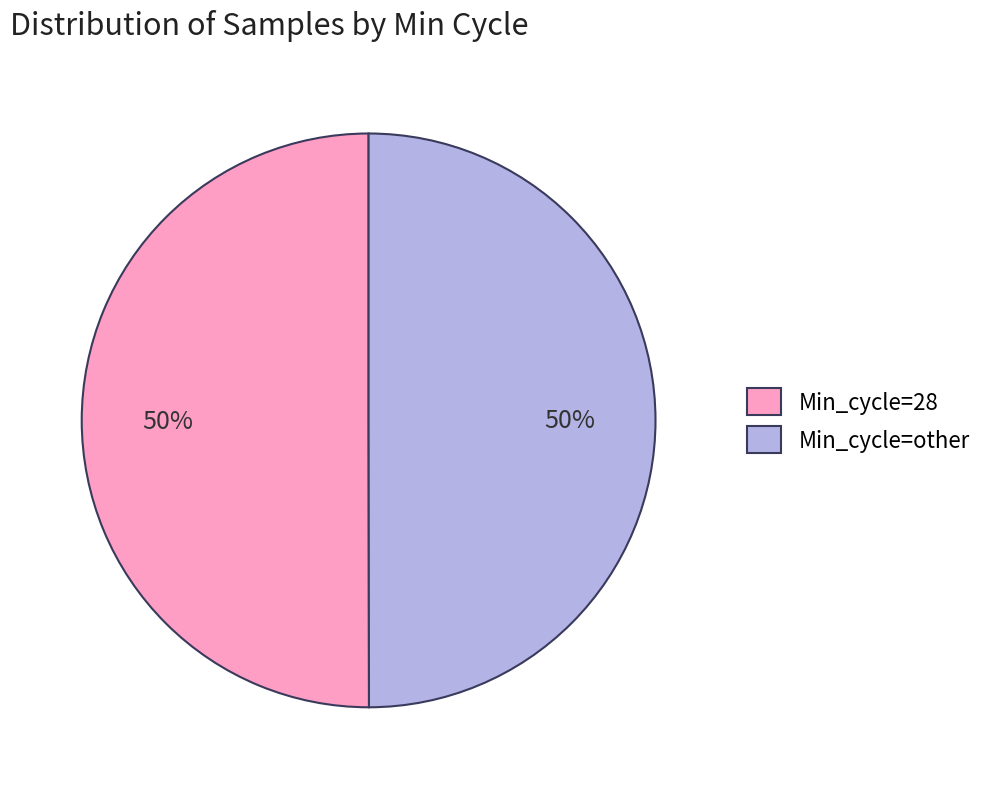

Combined, do Min_cycle=28 and Min_cycle=other account for over 50%?

Yes